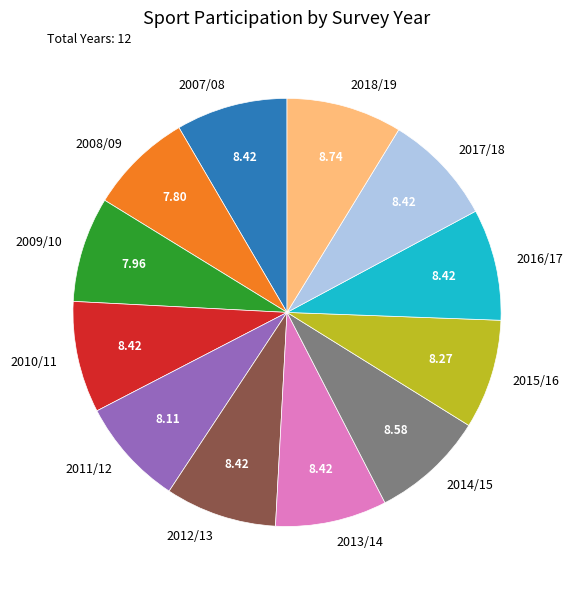

Is there a majority slice in this chart?

No